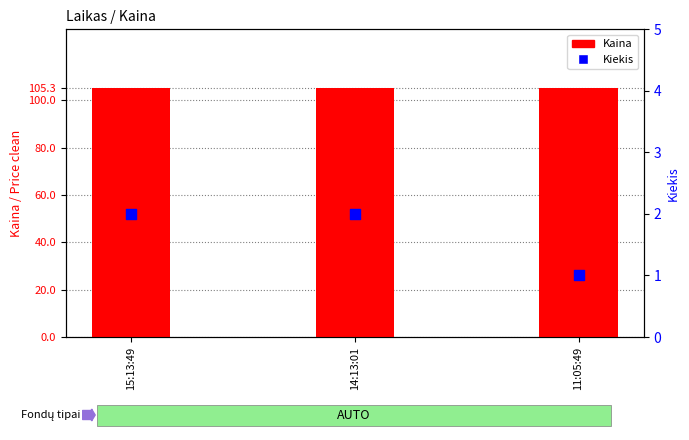

At which category is the sum across all series the highest?

15:13:49